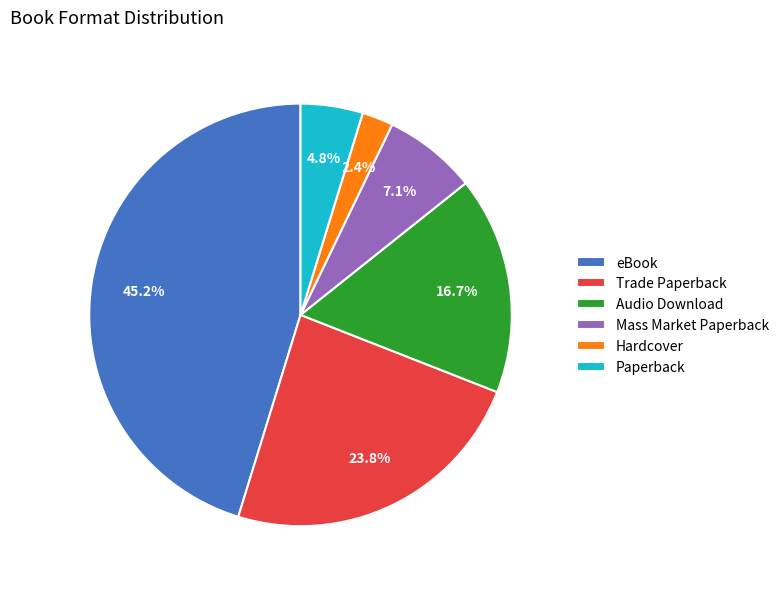

Is it true that Trade Paperback is 24% of the pie?

True